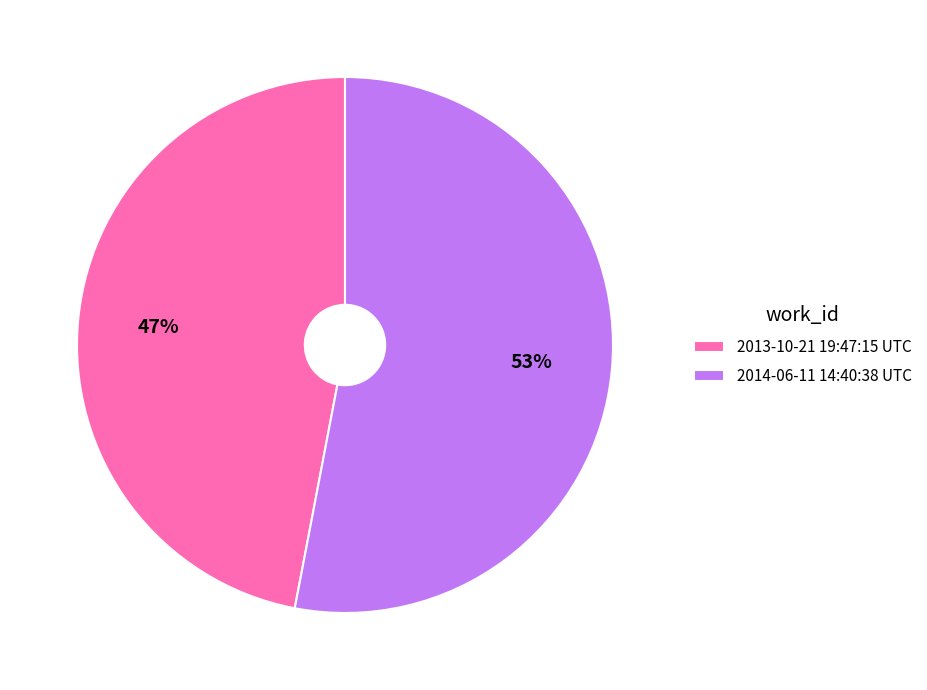

Which category accounts for the majority?

2014-06-11 14:40:38 UTC